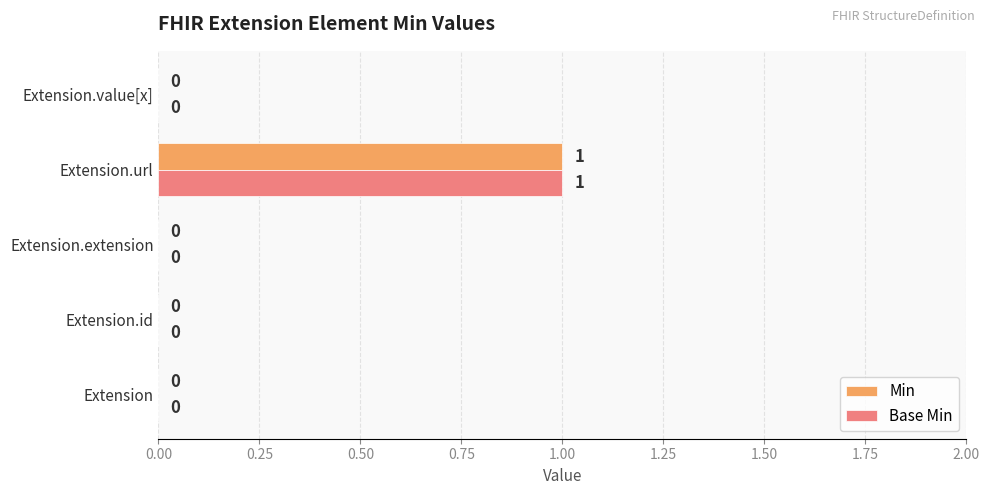

What is the sum of all Base Min values?

1